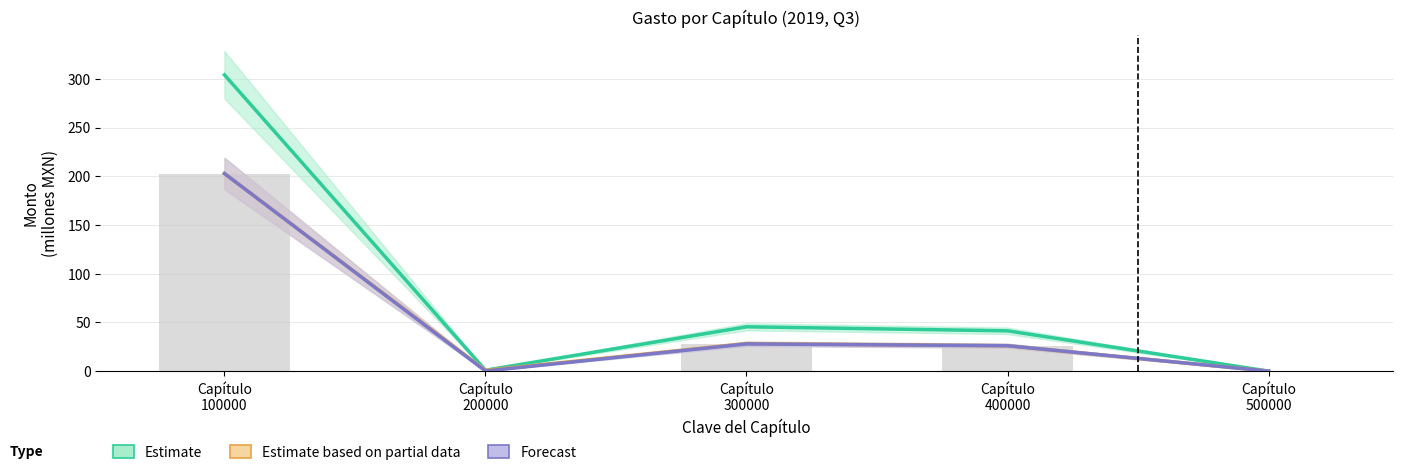

What is the sum of all Gasto modificado values?

257.0